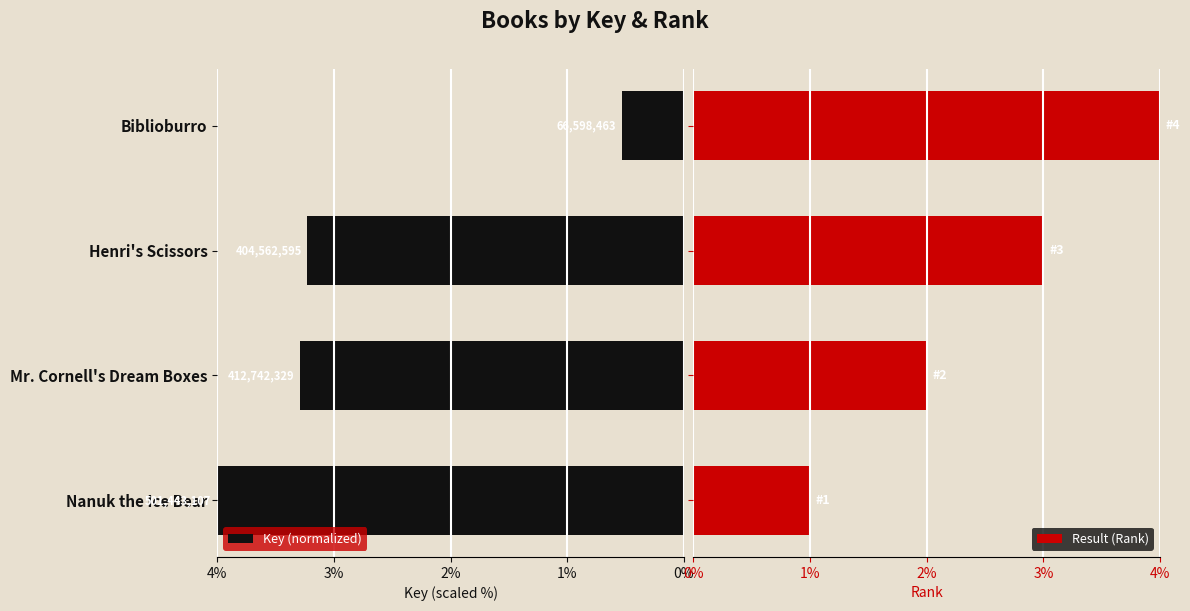

Count the number of categories in the chart.

4